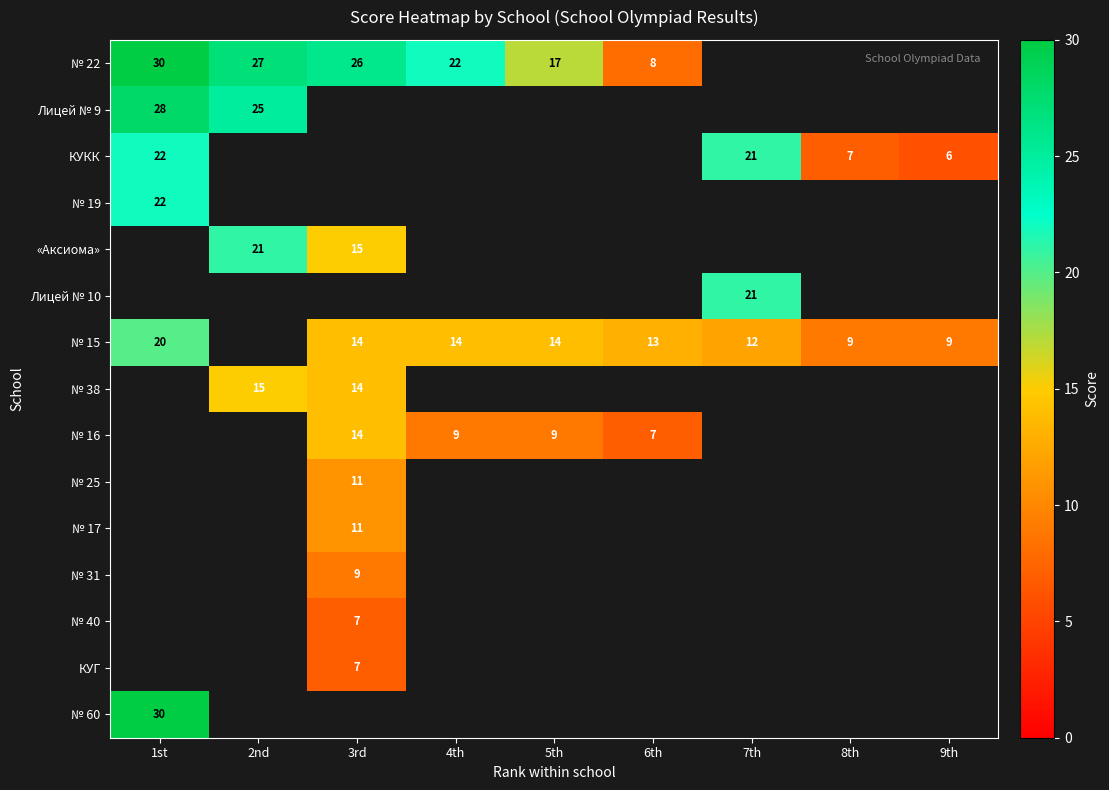

The № 38 series shows 8 at 2nd. True or false?

False